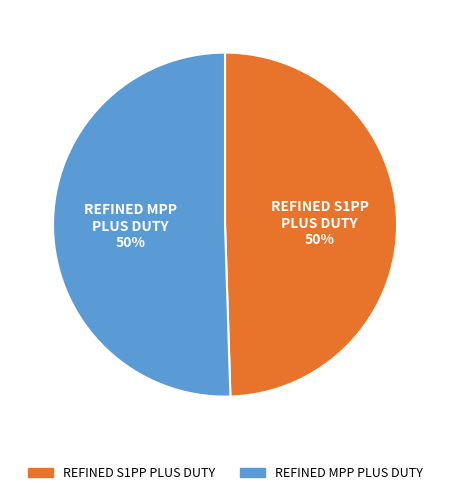

What is the ratio of the value at REFINED MPP PLUS DUTY to the value at REFINED S1PP PLUS DUTY?

1.0